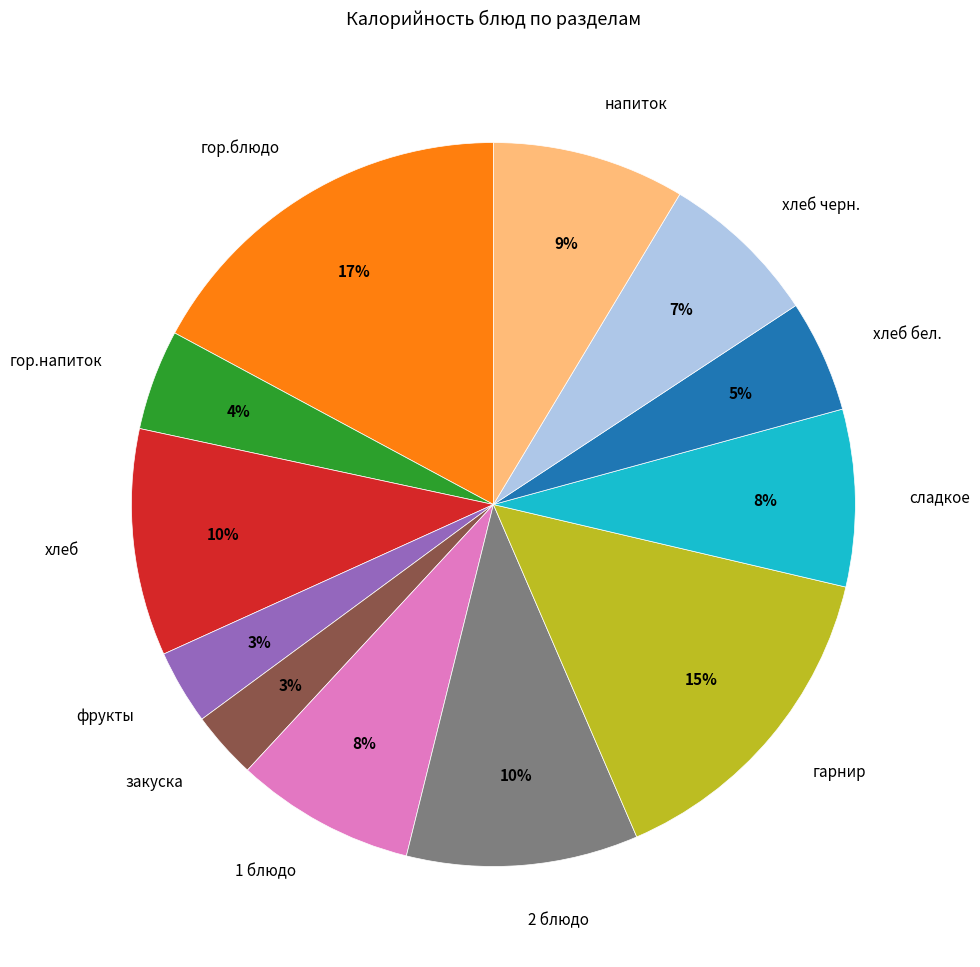

To the nearest percent, what is the average slice percentage?

8%